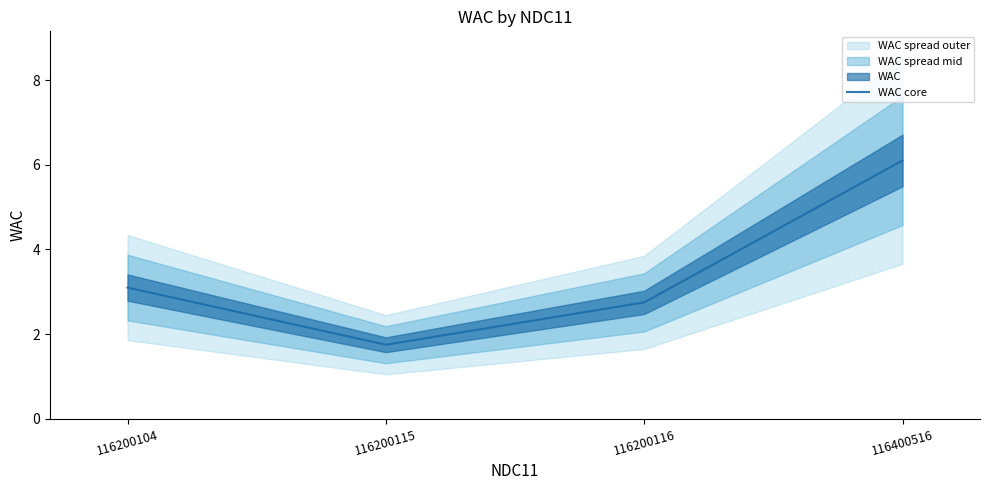

What is the maximum value shown in the chart?

6.1